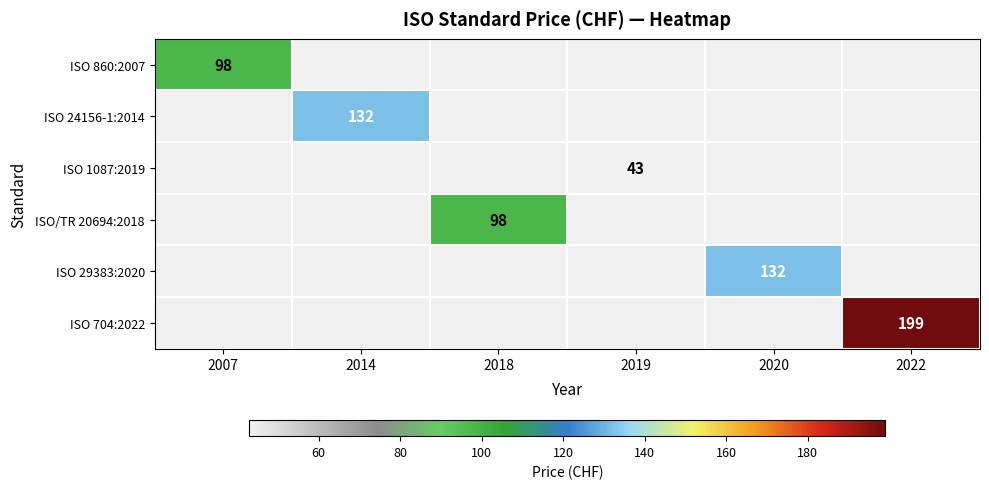

True or false: ISO 704:2022 has a value of 59 at 2022.

False